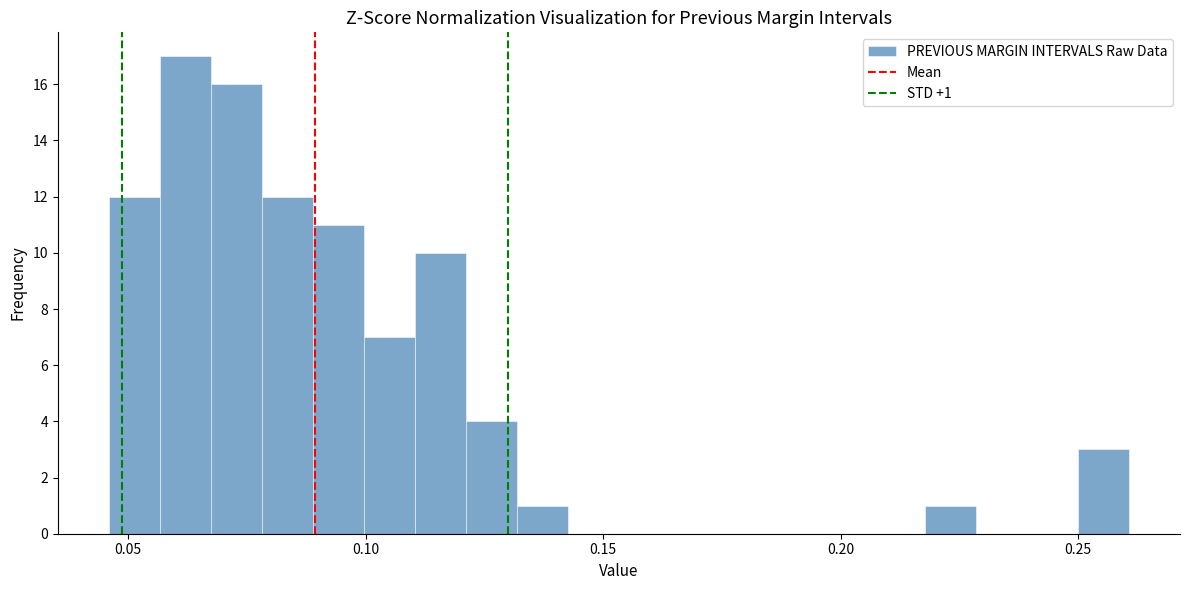

Around what value on the x-axis is the tallest bar? Give the approximate position of its centre, as read against the axis.

0.060